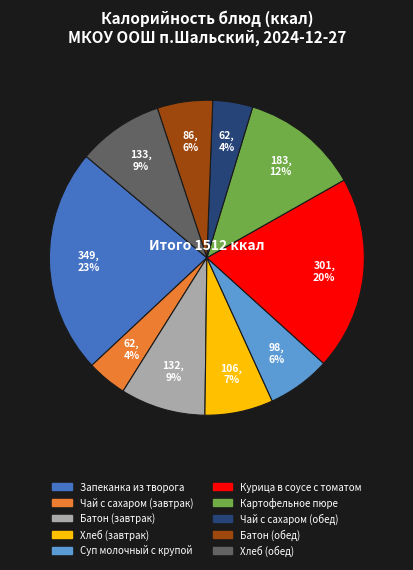

Which slice is the largest?

Запеканка из творога